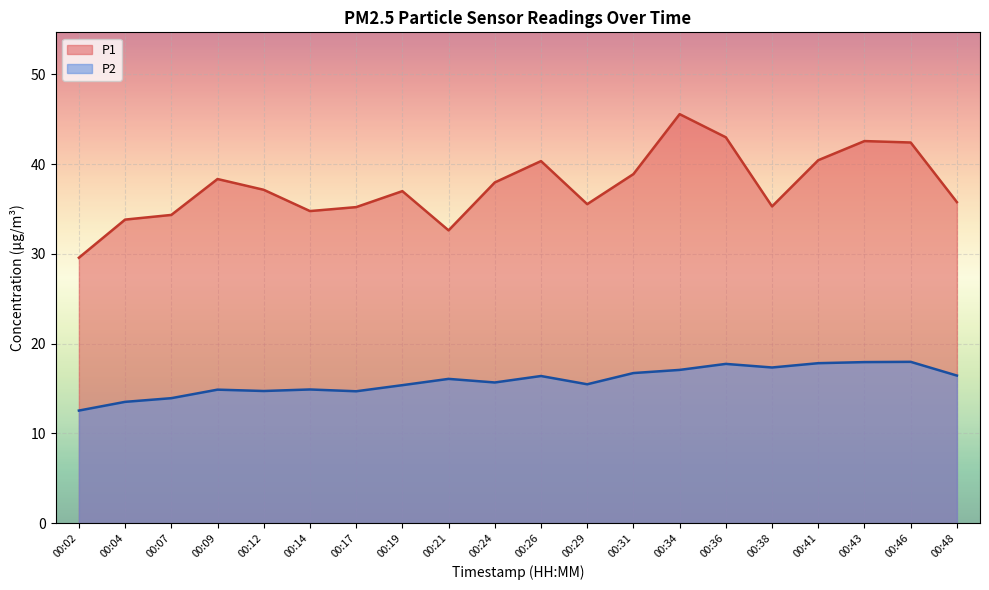

At how many categories does at least one series exceed 30?

19